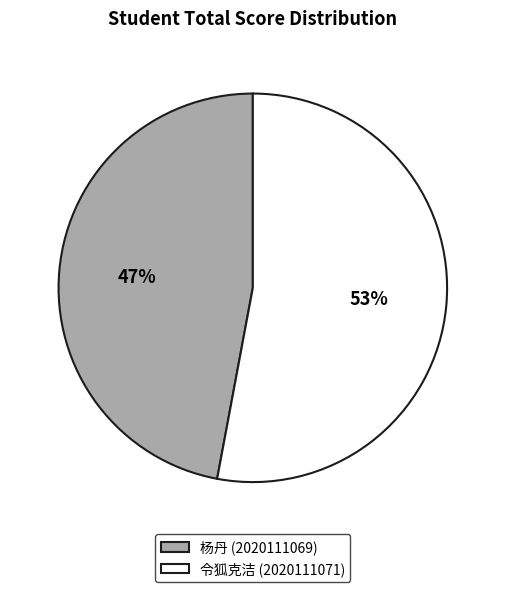

To the nearest percent, what is the difference between the largest and smallest slice percentages?

6%